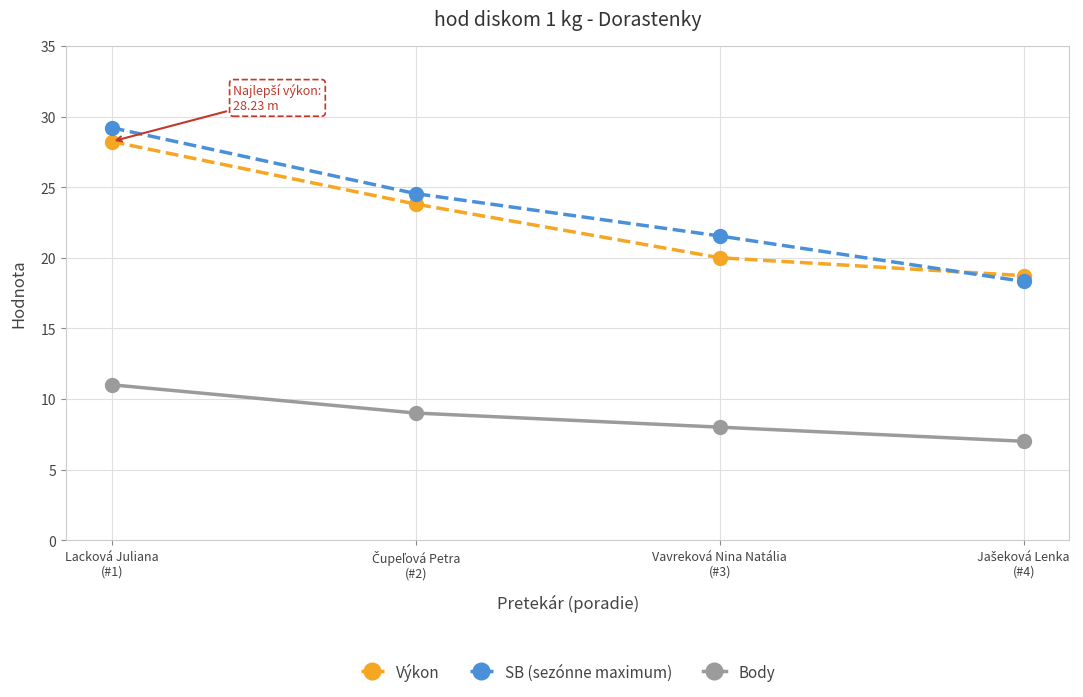

What is the label of the 2nd point from the right?

Vavreková Nina Natália
(#3)